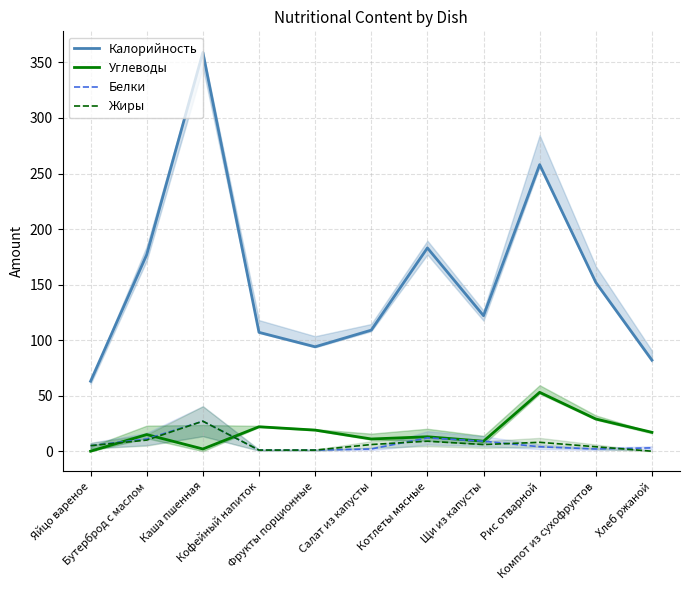

How many interior local valleys does the Калорийность series have?

2